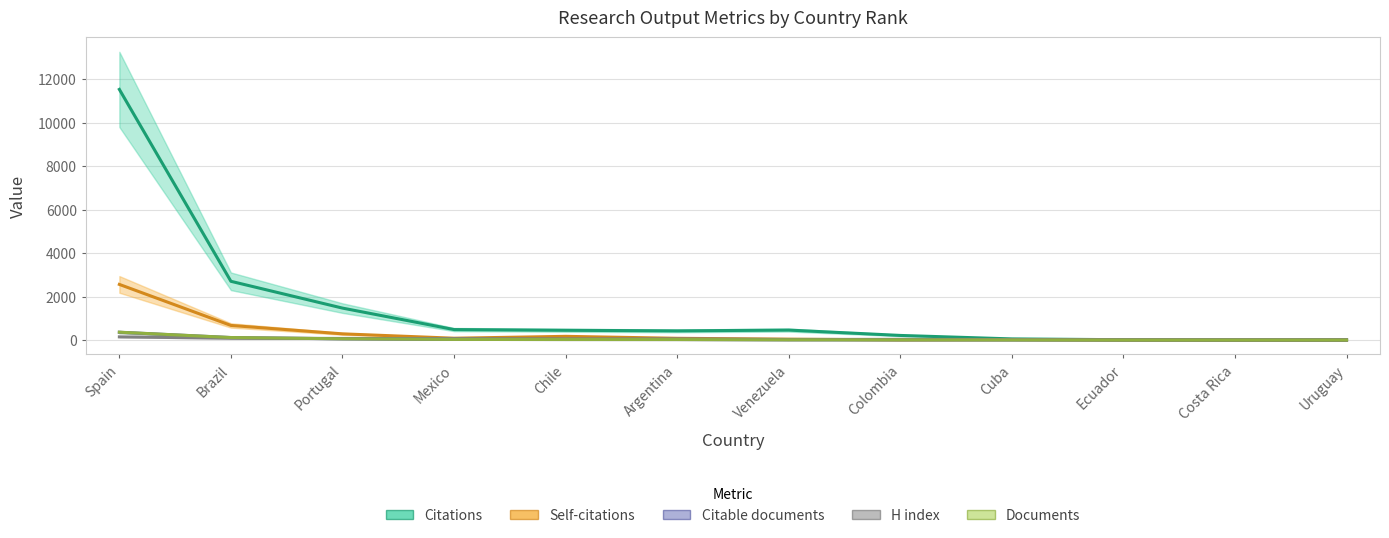

True or false: Documents has a value of 5 at Colombia.

False